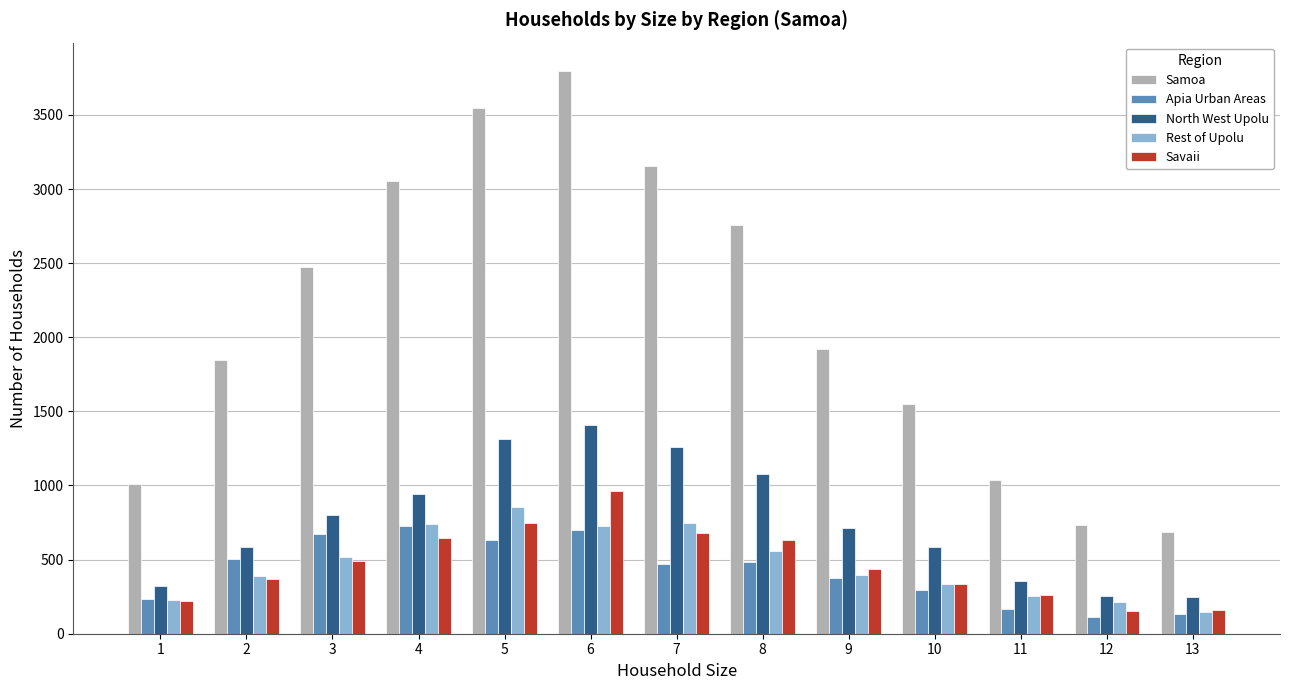

What is the maximum value for Savaii?

964